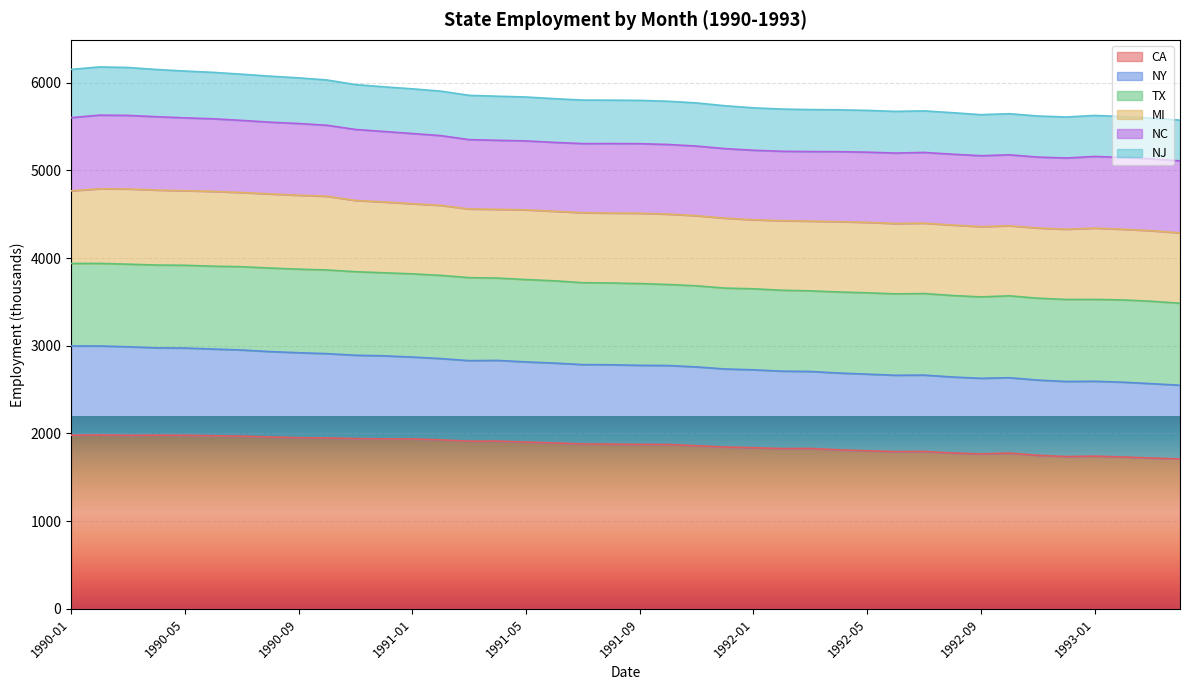

What are all the series names shown in the legend?

CA, NY, TX, MI, NC, NJ